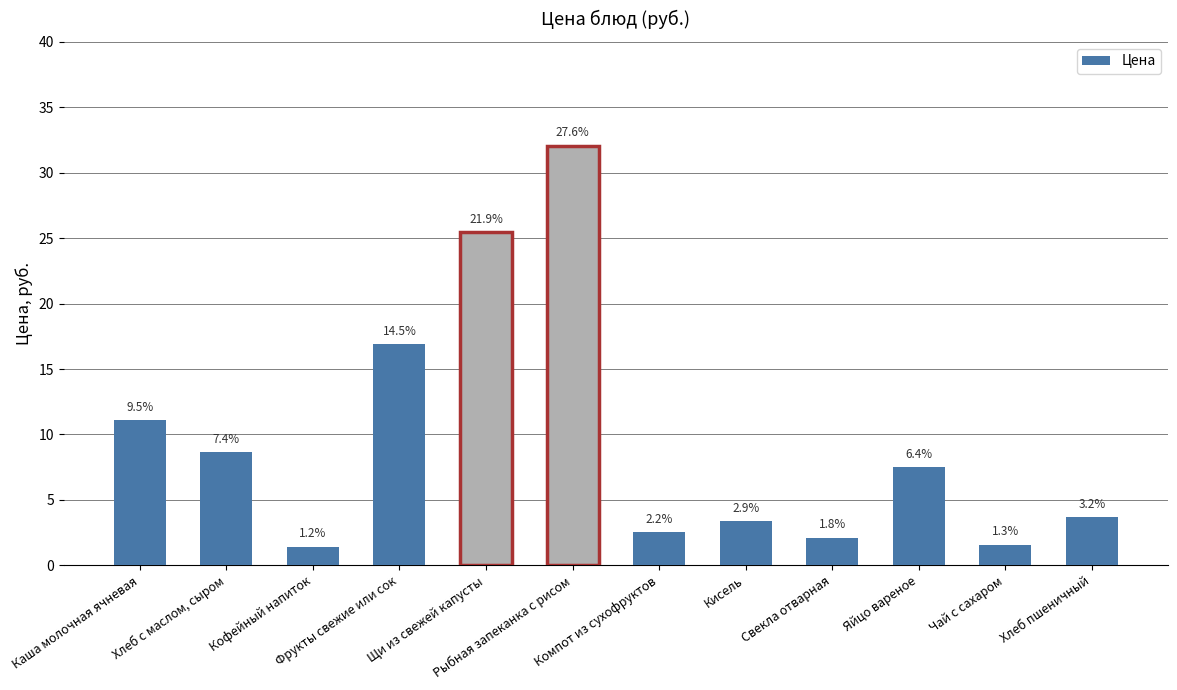

What is the label of the 12th bar from the left?

Хлеб пшеничный